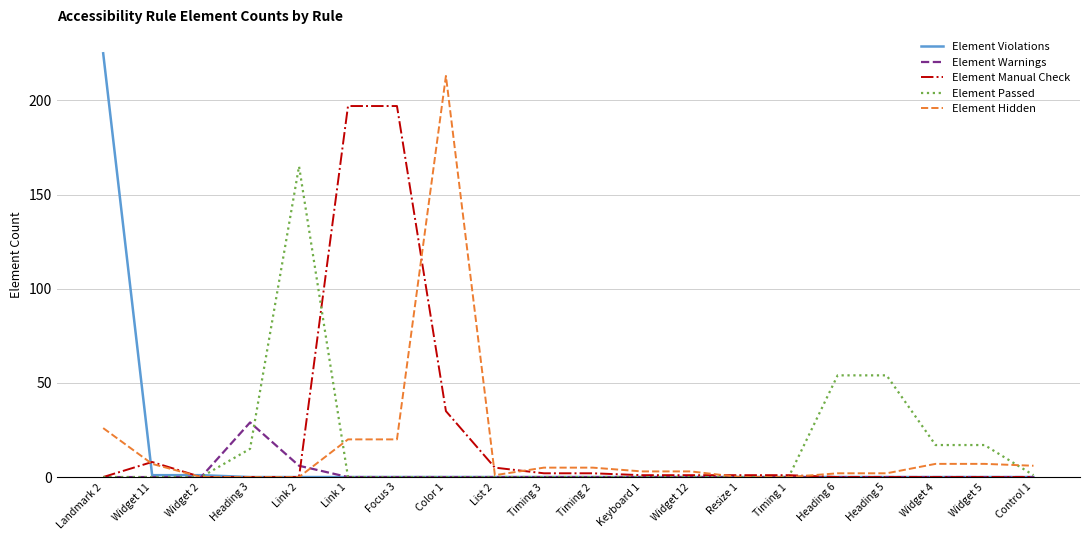

Which series has the largest range (max minus min)?

Element Violations